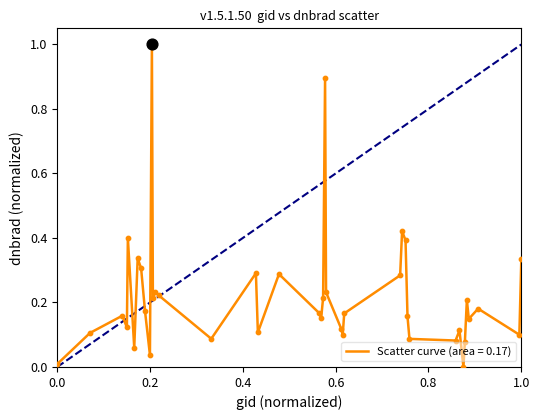

What is the maximum value shown in the chart?

1.0